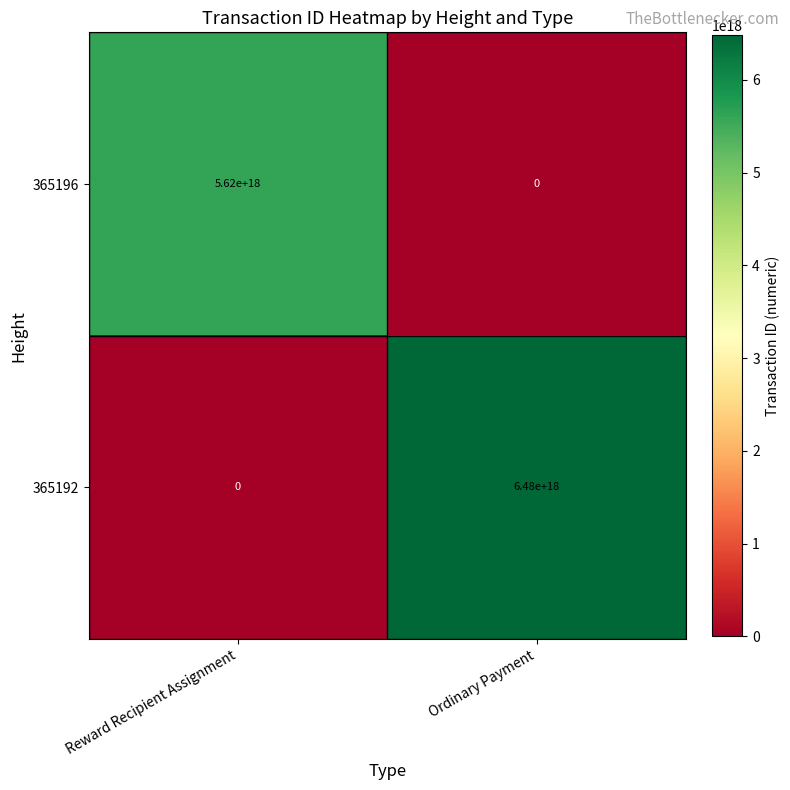

Which series has the largest range (max minus min)?

365192